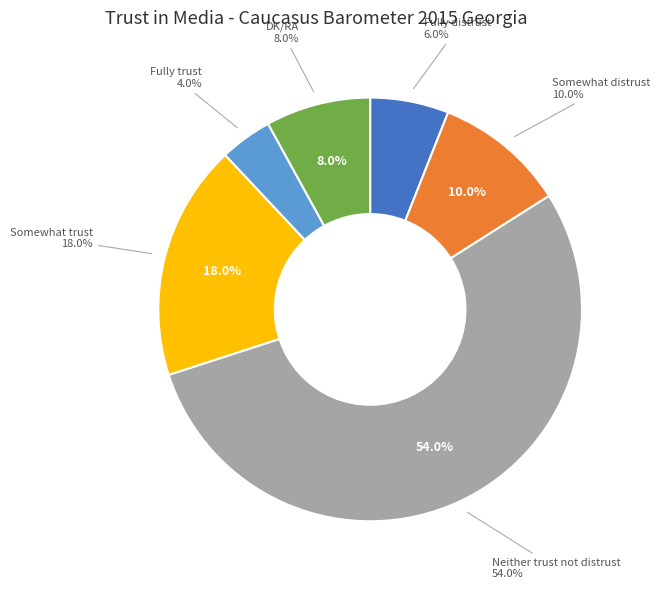

Which slice is the largest?

Neither trust not distrust